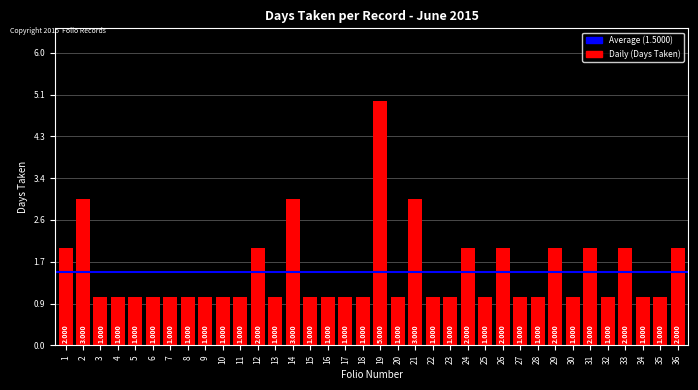

Which label corresponds to the largest value in the chart?

19